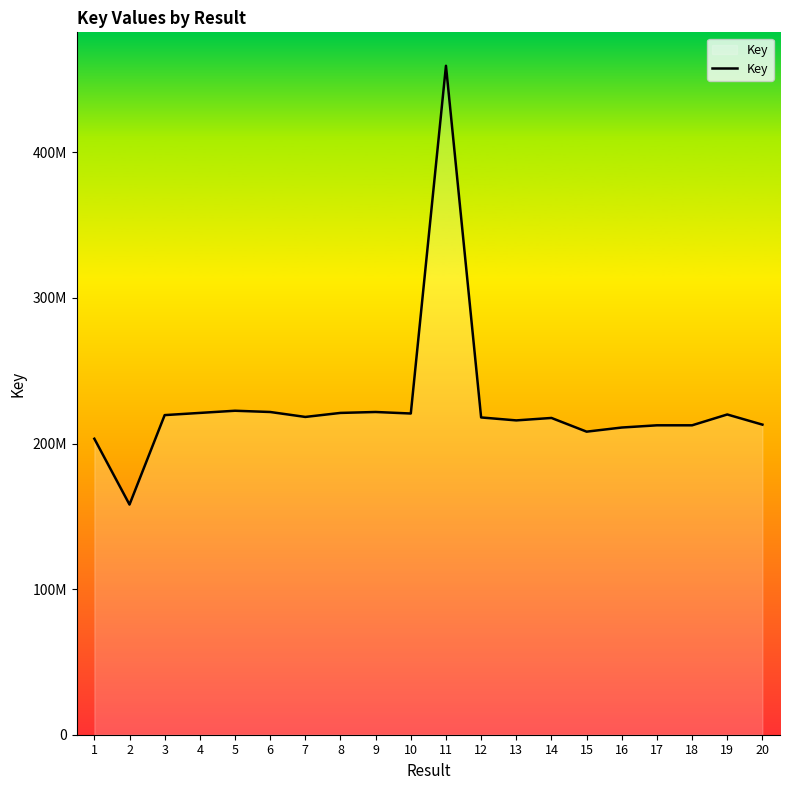

What is the sum of all values?

4515150861